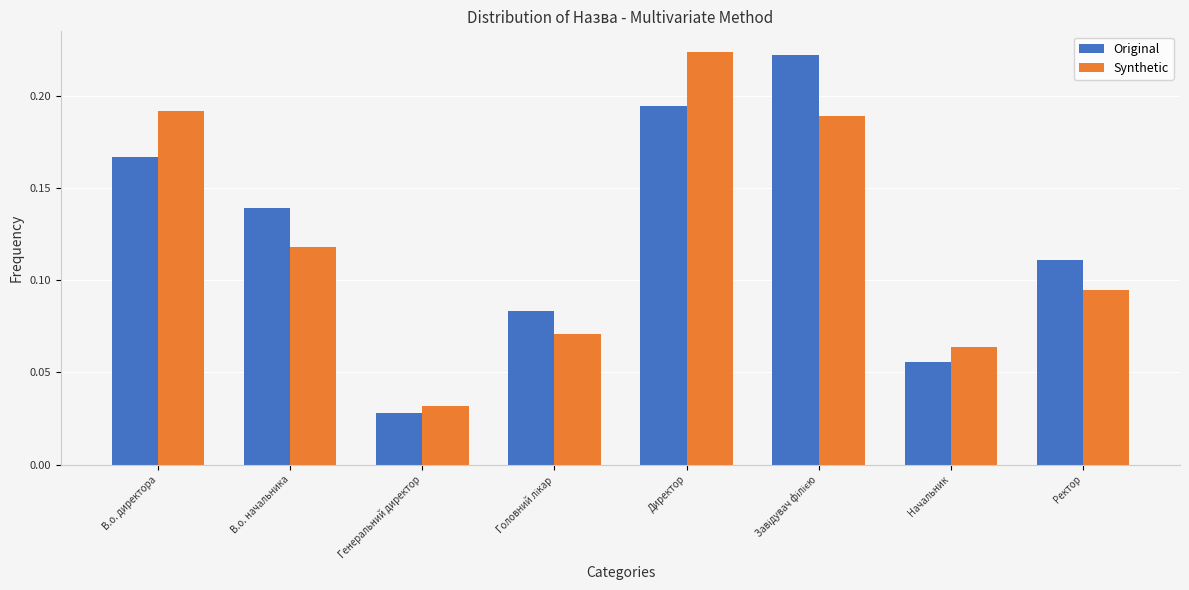

Between В.о. директора and Директор, which series saw the biggest shift?

Synthetic